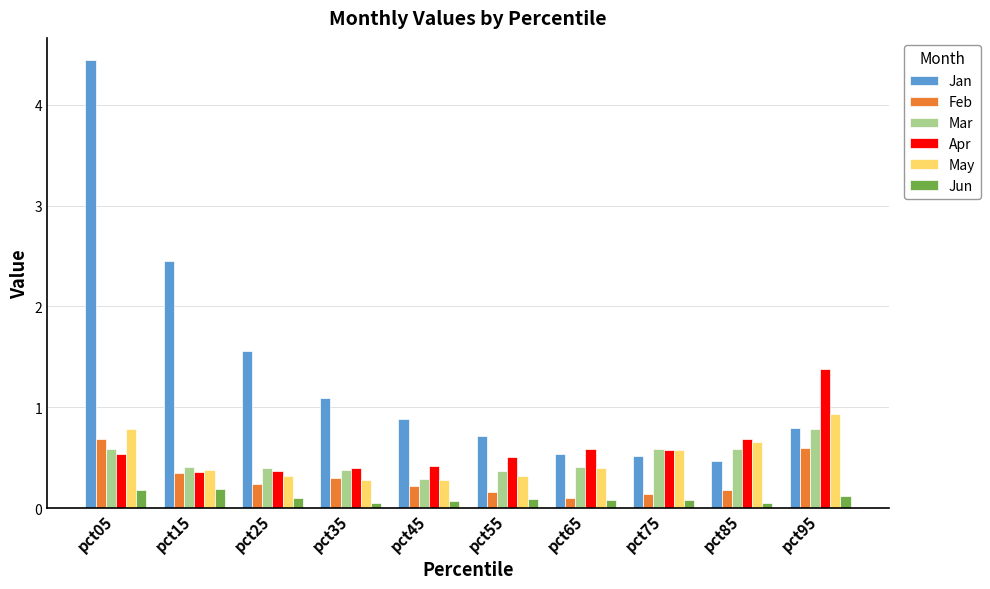

At how many categories does at least one series exceed 0?

10